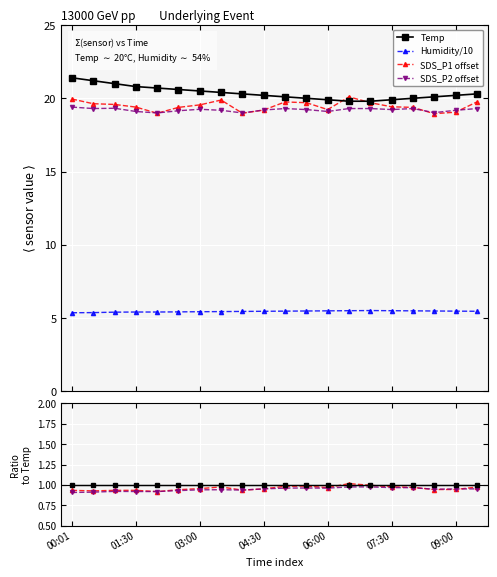

How many distinct data groups are displayed?

4